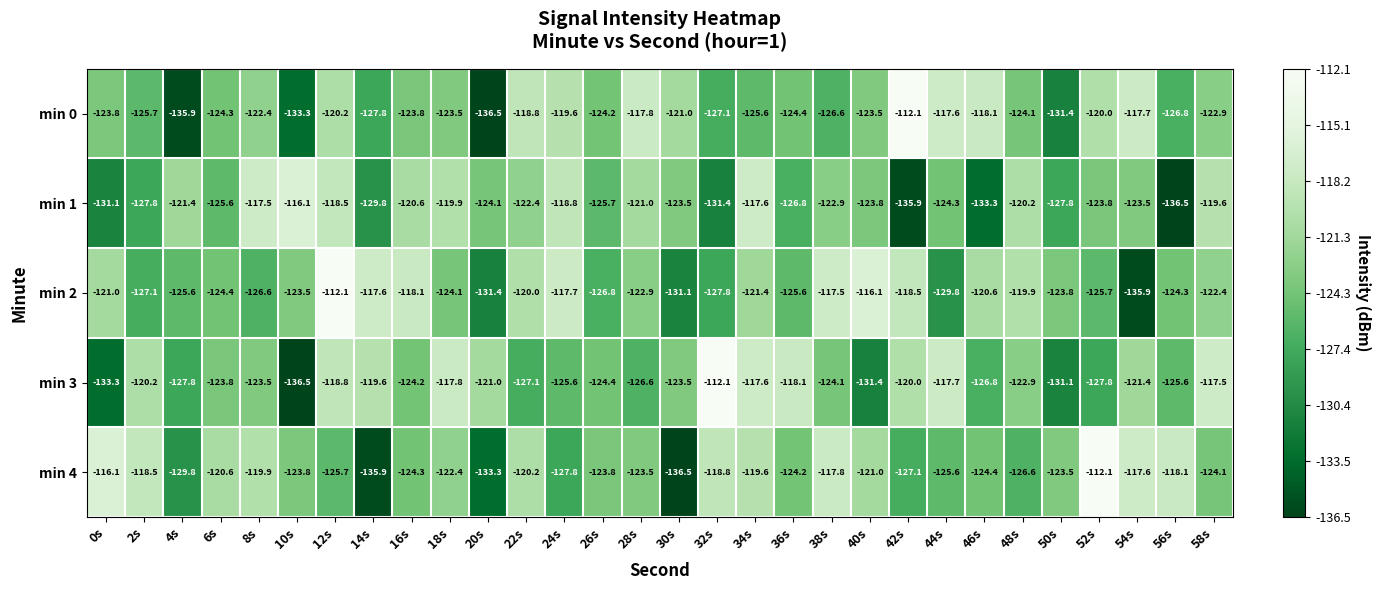

What is the sum of all min 1 values?

-3731.2